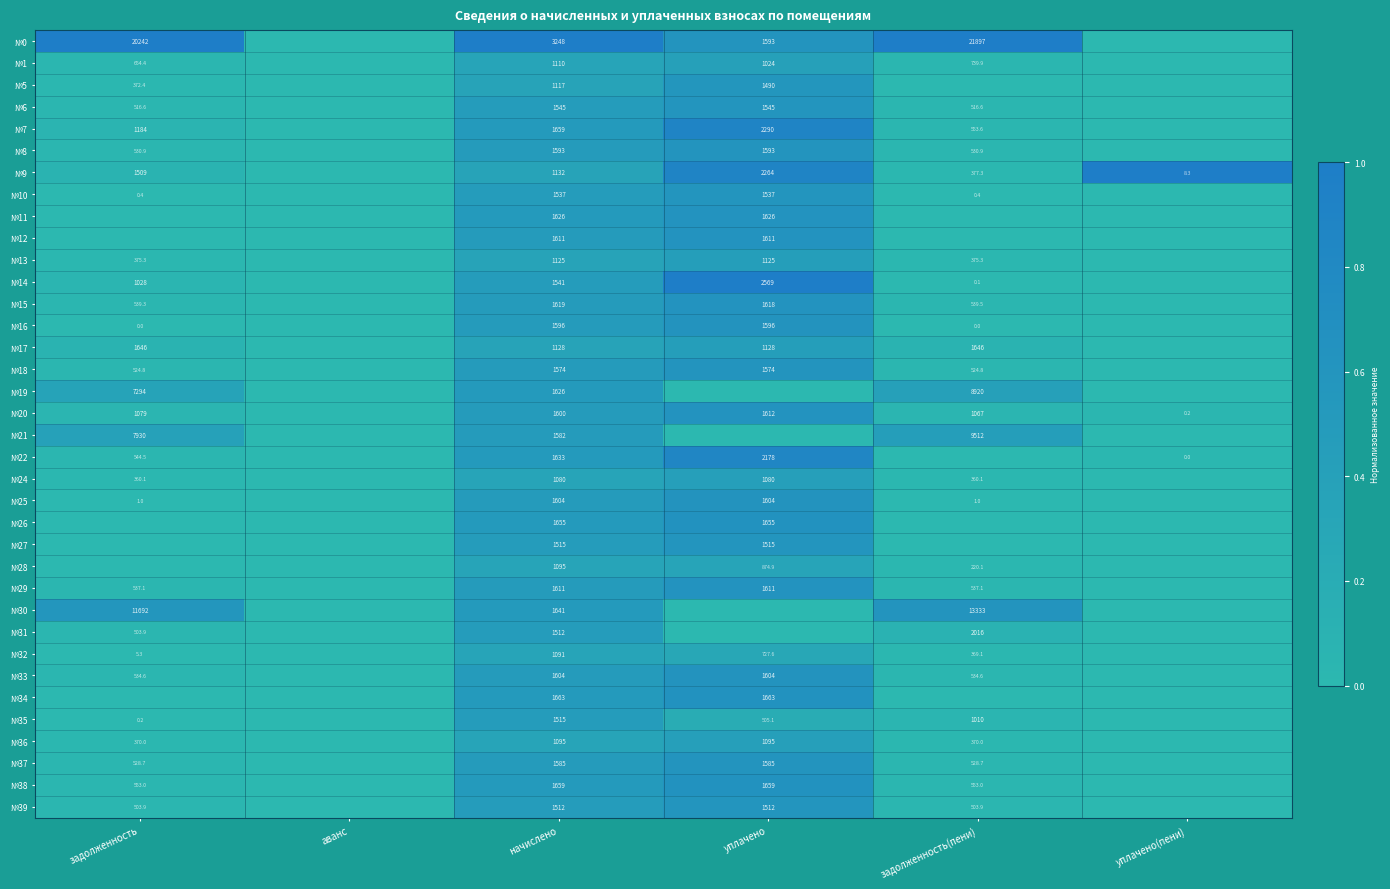

The №28 series shows 289.4 at уплачено. True or false?

False